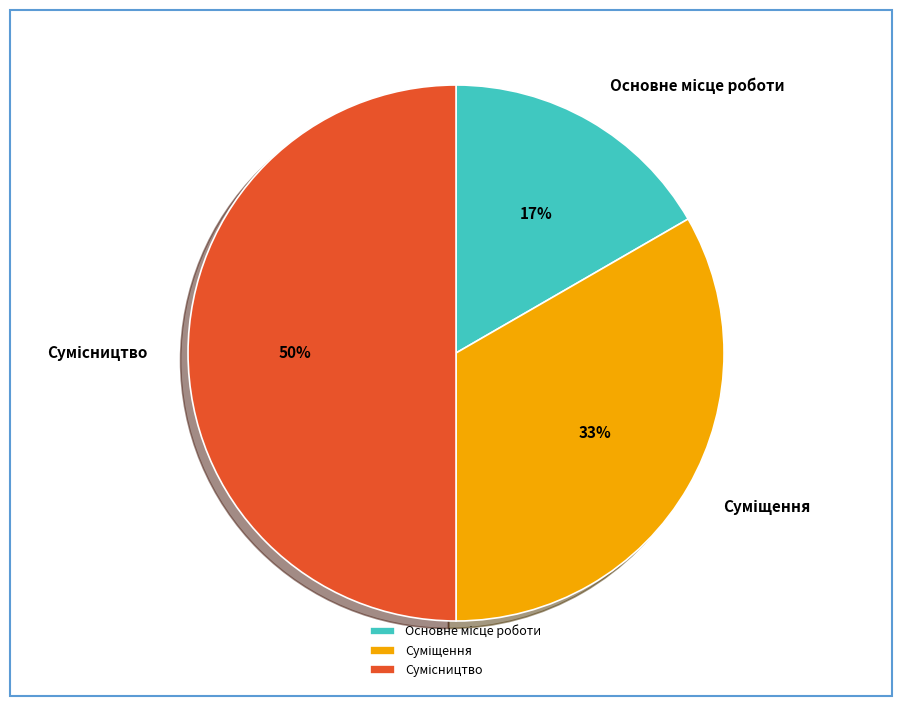

To the nearest percent, what is the difference between the largest and smallest slice percentages?

33%